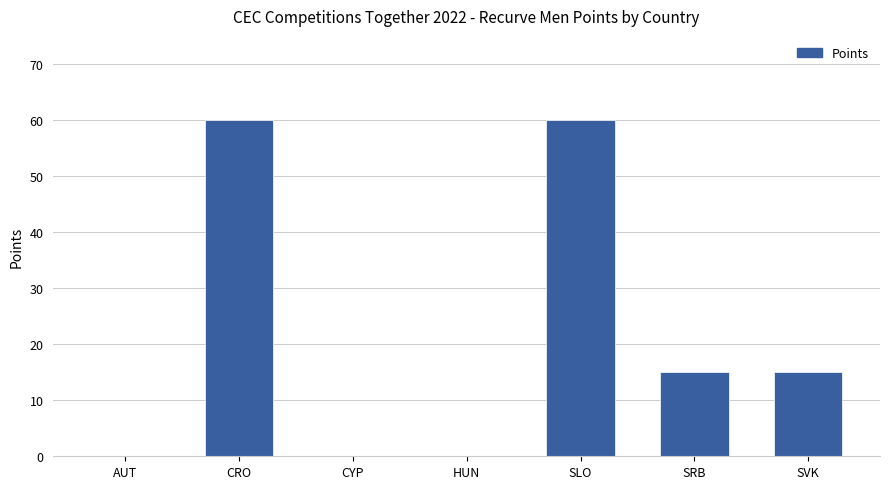

Reading left to right, list all the values displayed in this chart.

AUT=0	CRO=60	CYP=0	HUN=0	SLO=60	SRB=15	SVK=15